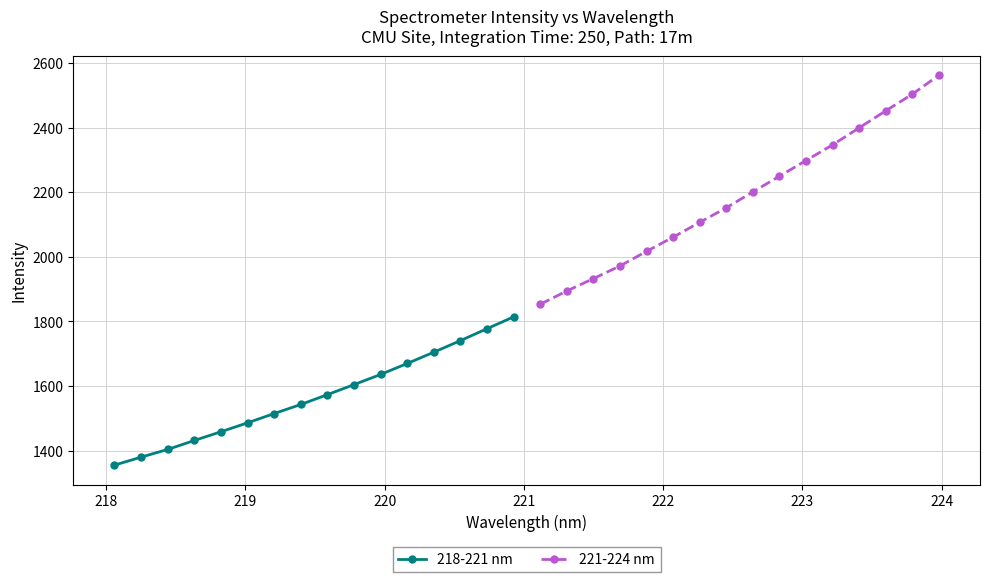

True or false: 218-221 nm and 221-224 nm cross at least once.

False